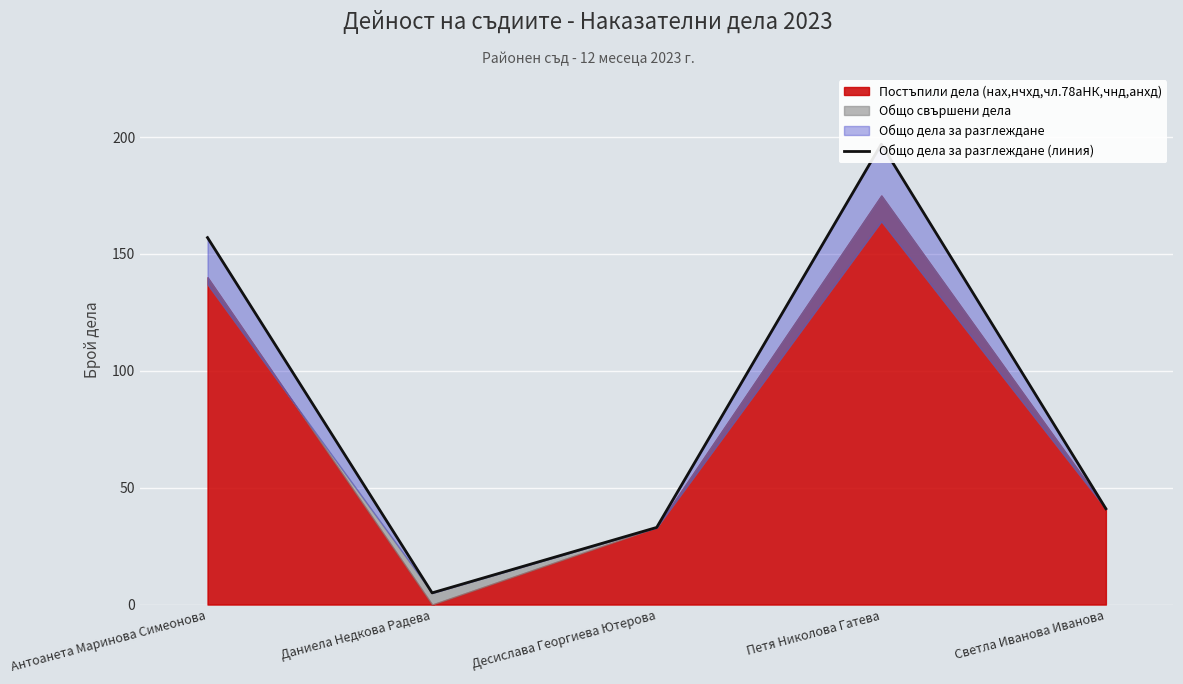

List the labels in order of value, smallest first.

Даниела Недкова Радева, Десислава Георгиева Ютерова, Светла Иванова Иванова, Антоанета Маринова Симеонова, Петя Николова Гатева